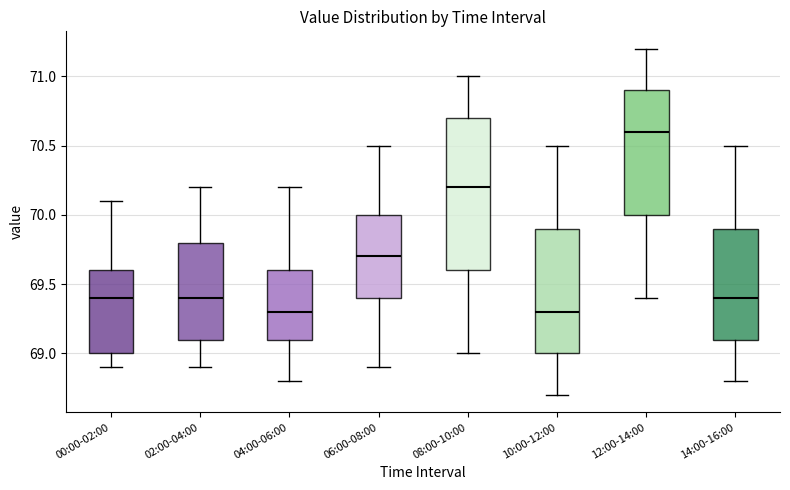

Where does the lower whisker of the box for 10:00-12:00 end on the y-axis? The values are not printed on the chart, so give them approximately, as read against the axis.

68.7